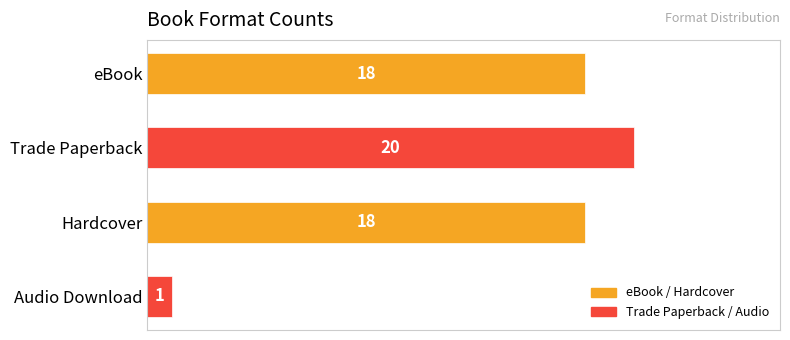

At which category does the chart reach its peak across all series?

Trade Paperback